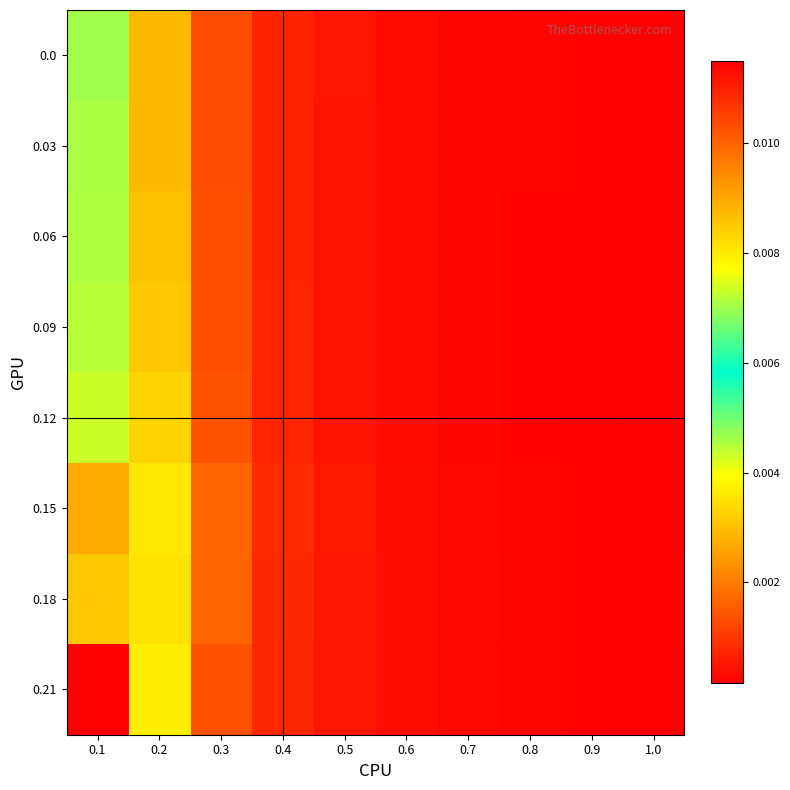

Which has a higher value, 0.5 or 0.9?

0.5